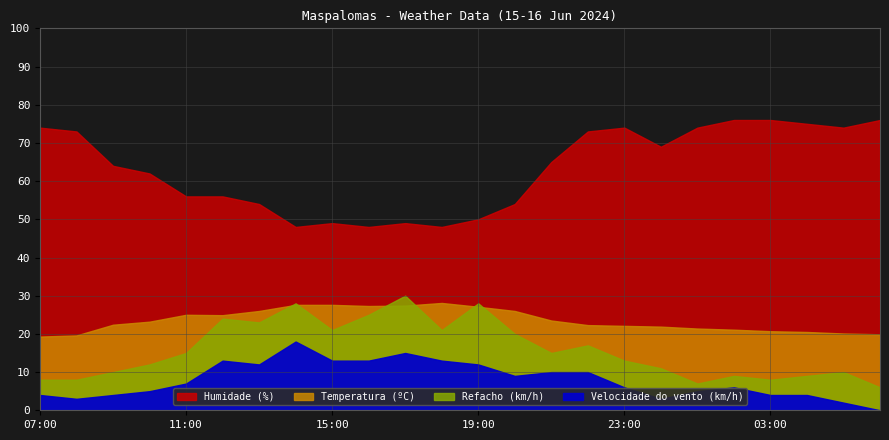

What is the label of the 13th point from the left?

19:00